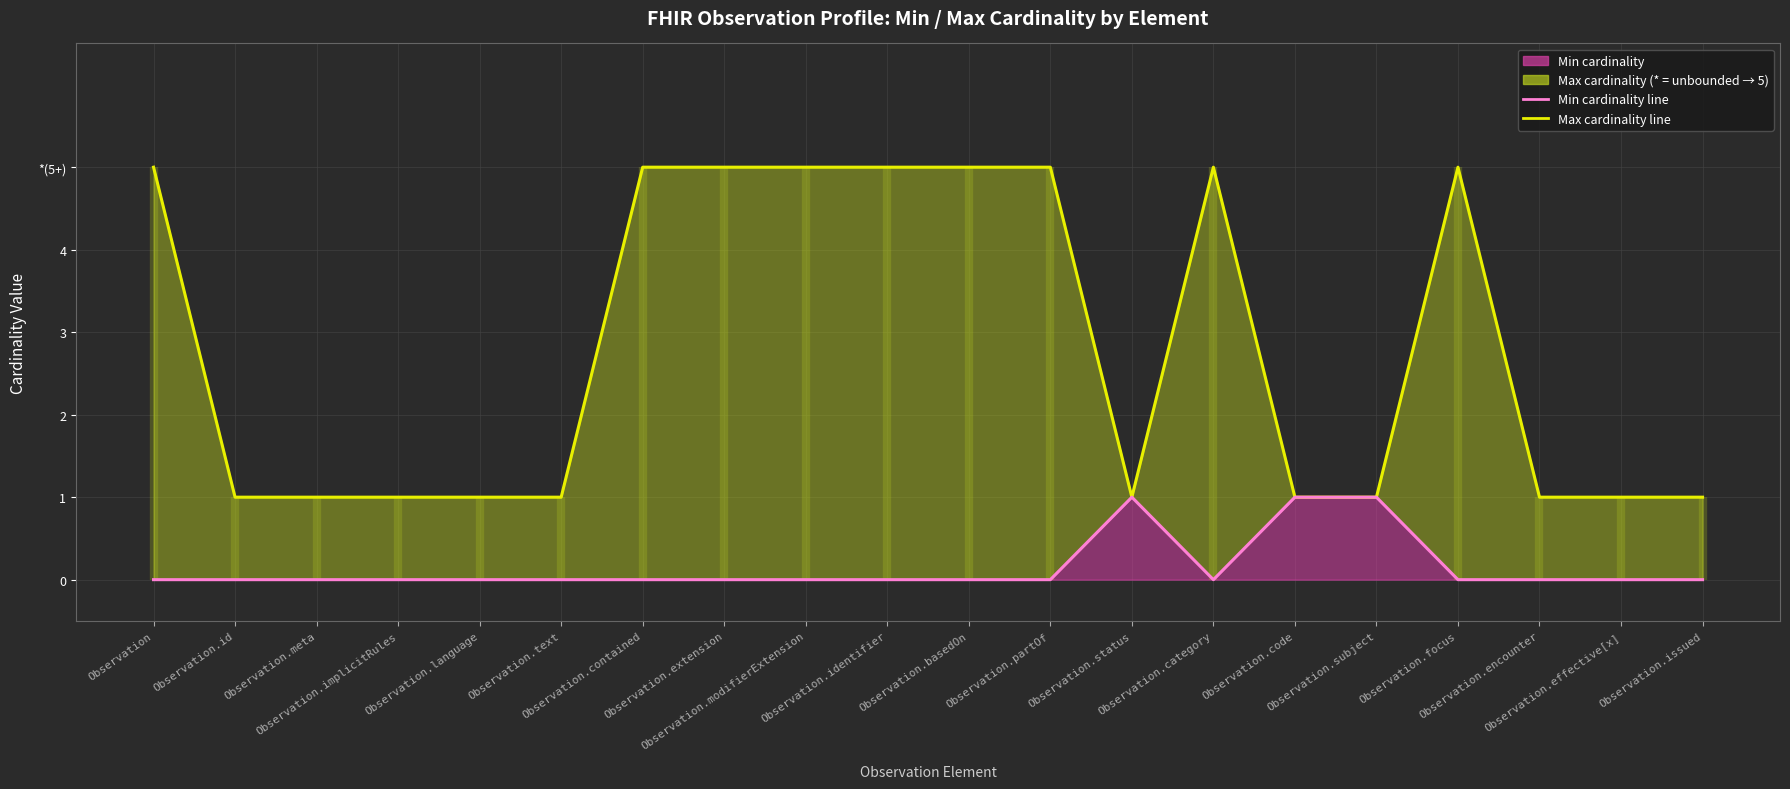

List the series in order of their peak value, highest first.

Max cardinality line, Min cardinality line